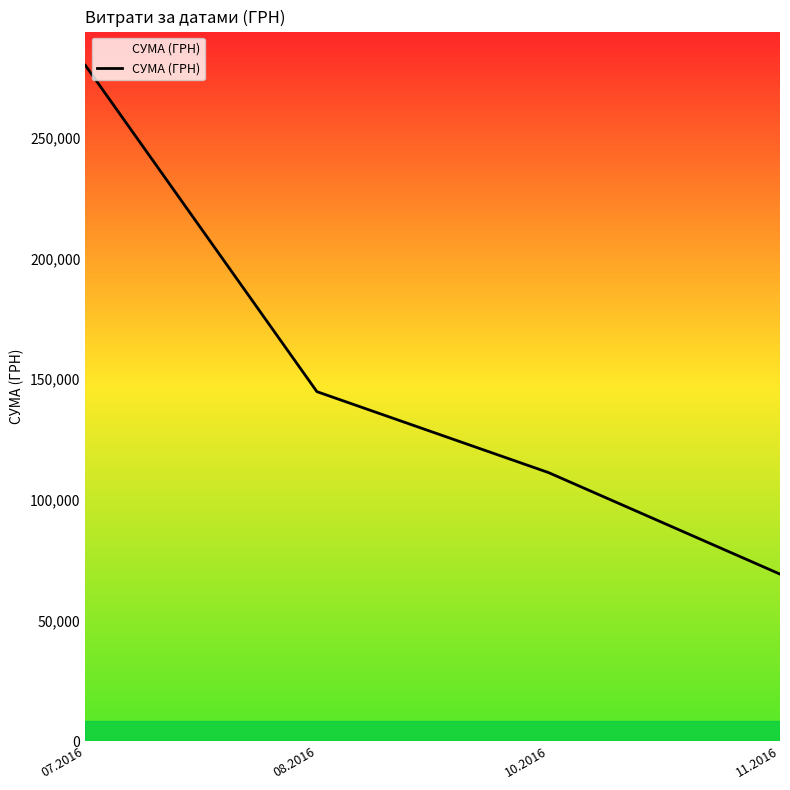

What is the sum of the values at 10.2016 and 08.2016?

256224.5